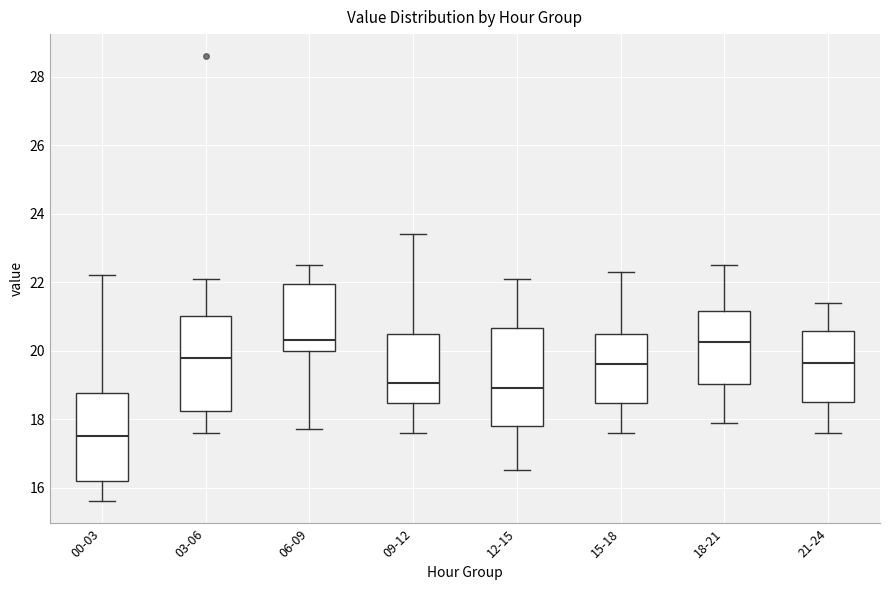

Reading left to right, read every box against the y-axis: the position of its median line, the range the box covers, and the ends of its whiskers. The values are not printed on the chart, so give them approximately, as read against the axis.

00-03: median 17.6, box 16.2 to 18.8, whiskers 15.6 to 22.2
03-06: median 19.8, box 18.2 to 21.0, whiskers 17.6 to 22.2
06-09: median 20.4, box 20.0 to 22.0, whiskers 17.8 to 22.6
09-12: median 19.0, box 18.4 to 20.6, whiskers 17.6 to 23.4
12-15: median 19.0, box 17.8 to 20.6, whiskers 16.6 to 22.2
15-18: median 19.6, box 18.4 to 20.6, whiskers 17.6 to 22.4
18-21: median 20.2, box 19.0 to 21.2, whiskers 18.0 to 22.6
21-24: median 19.6, box 18.6 to 20.6, whiskers 17.6 to 21.4